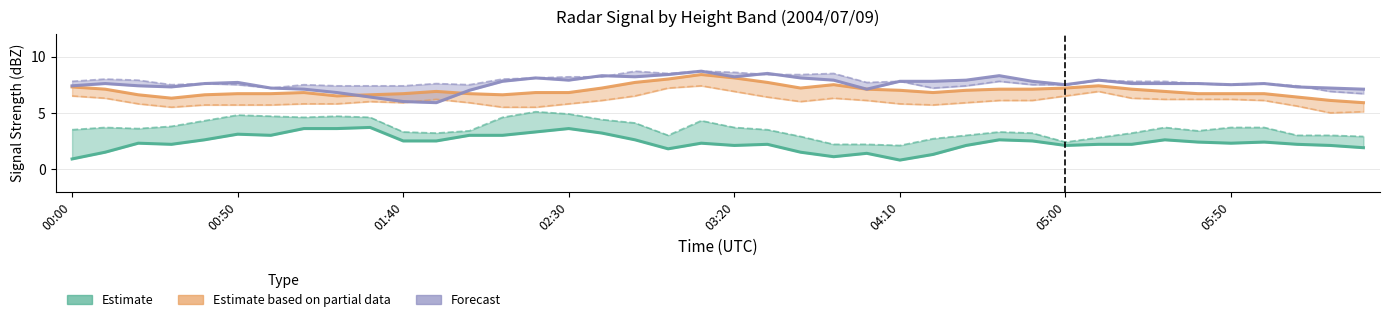

Is it true that 2.490 equals 6.1 at 04:50?

True